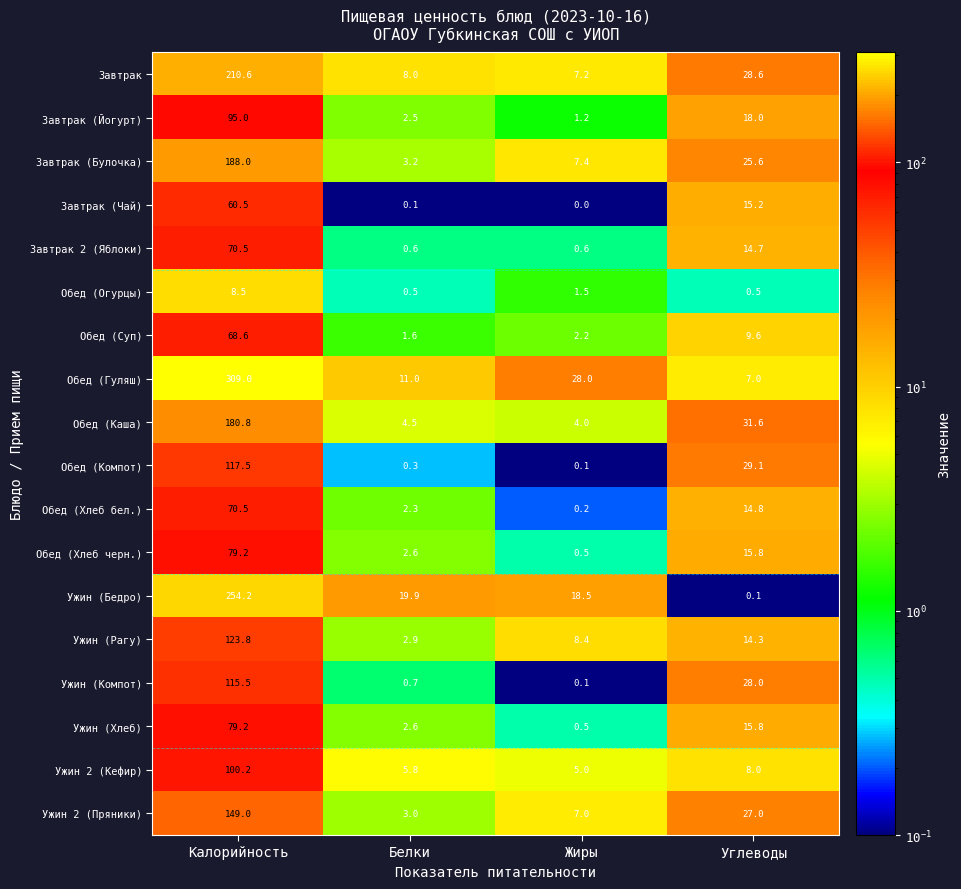

What is the maximum value shown in the chart?

309.0